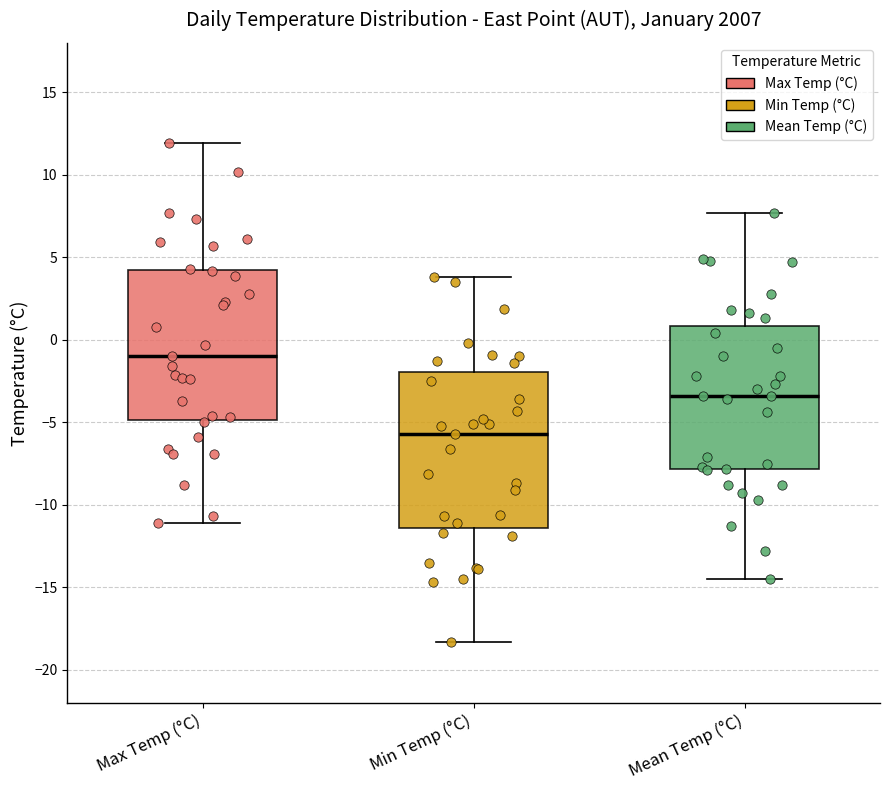

Which box's median line is the lowest?

Min Temp (°C)